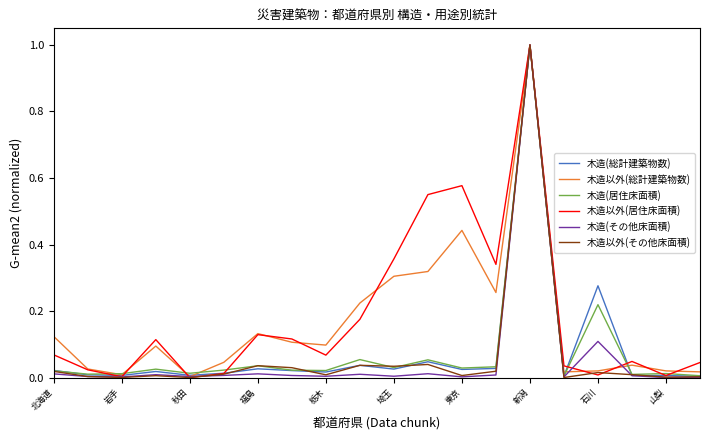

What is the maximum value for 木造以外(その他床面積)?

1.0